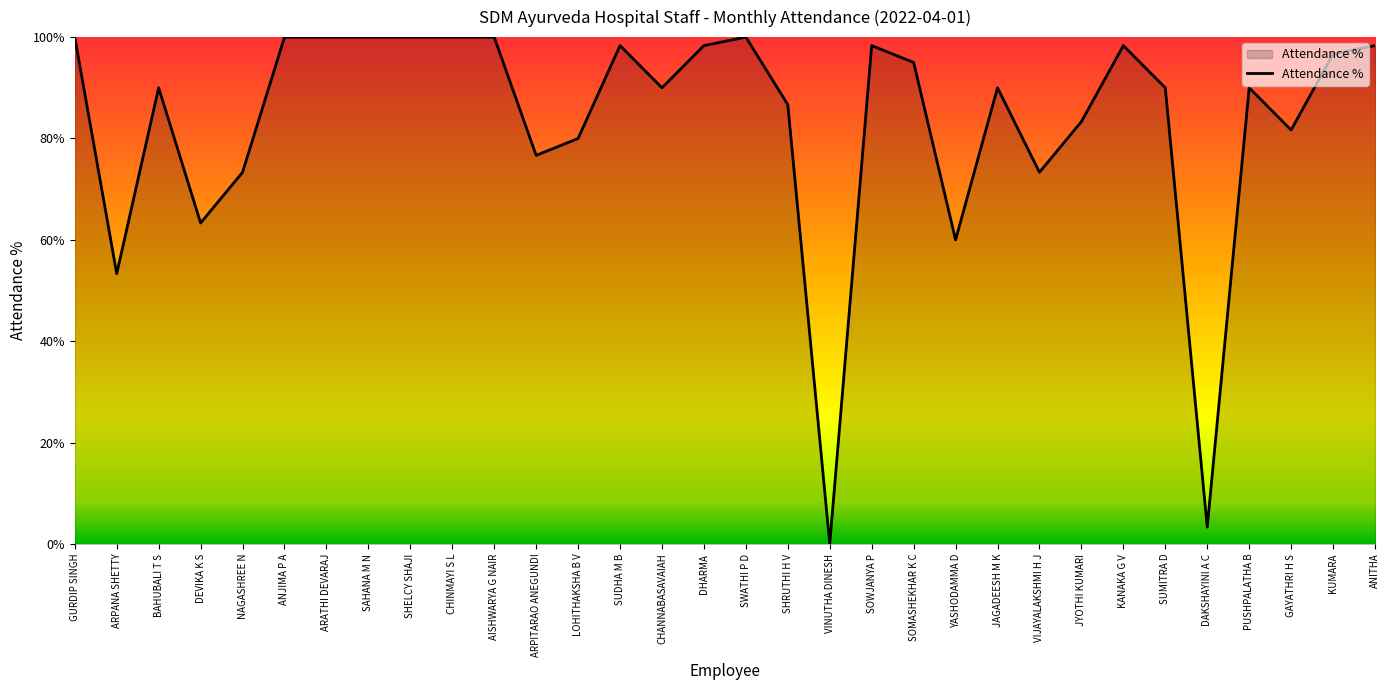

At which category does the data reach its first local valley?

ARPANA SHETTY